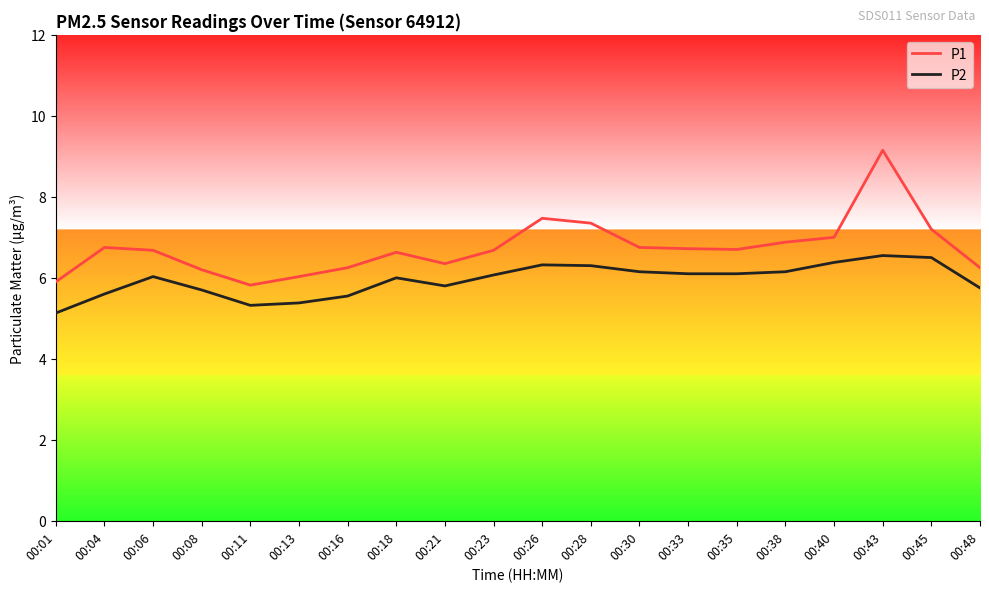

Between 00:18 and 00:48, which series saw the biggest shift?

P1